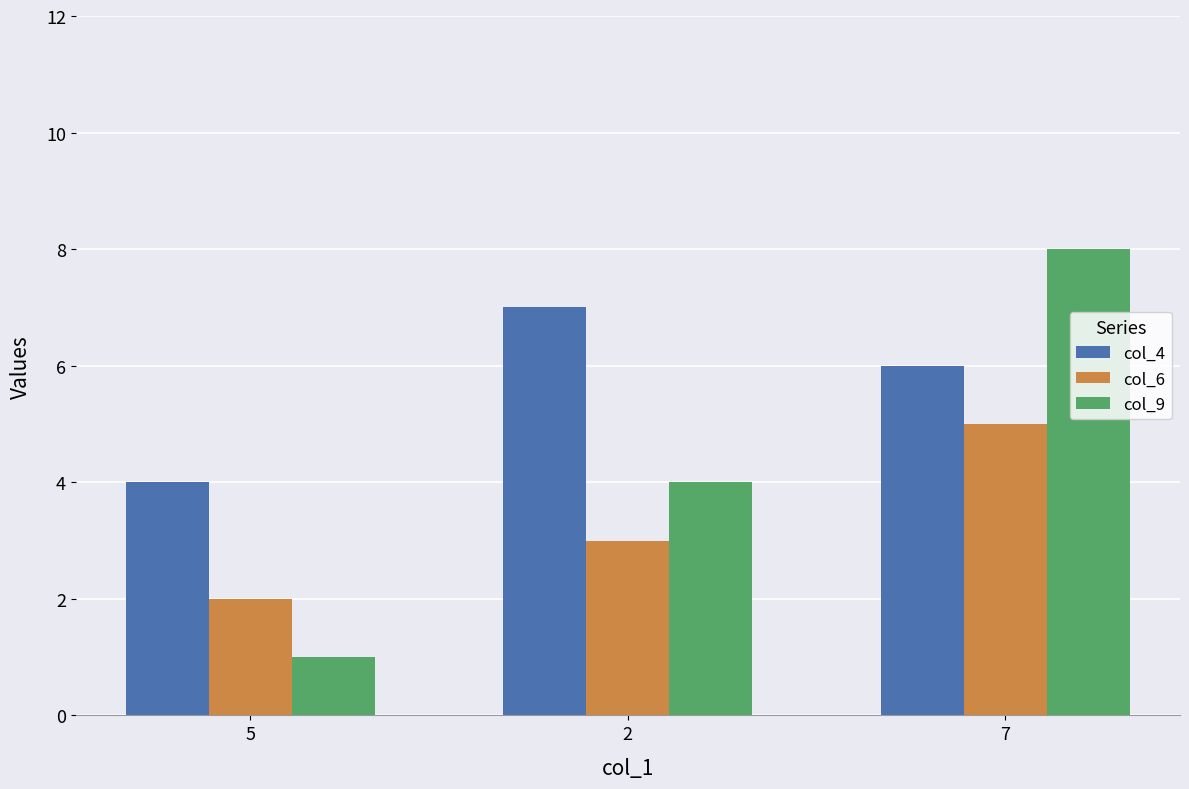

How many groups of bars are there?

3